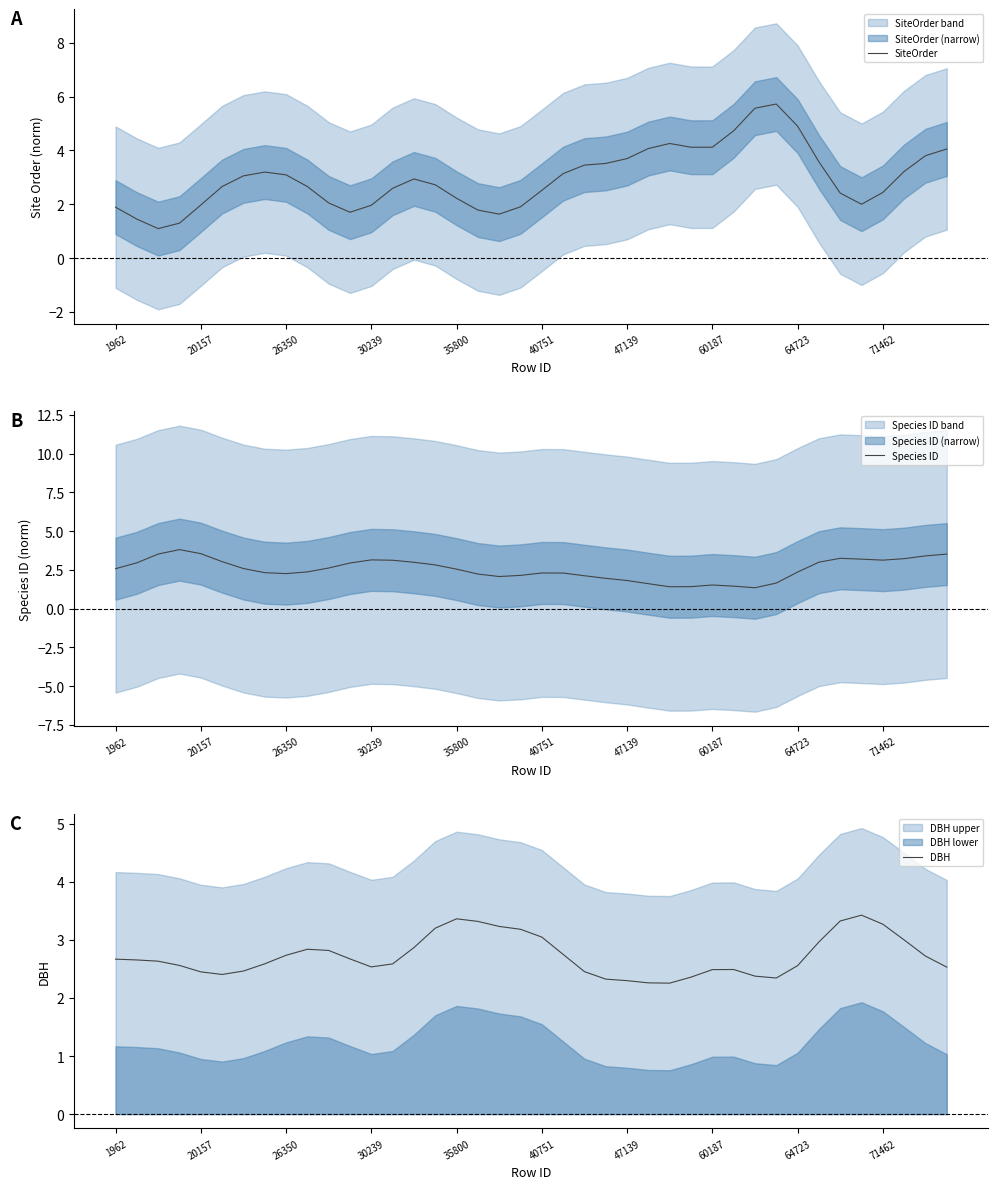

What is the minimum value for SiteOrder?

1.1